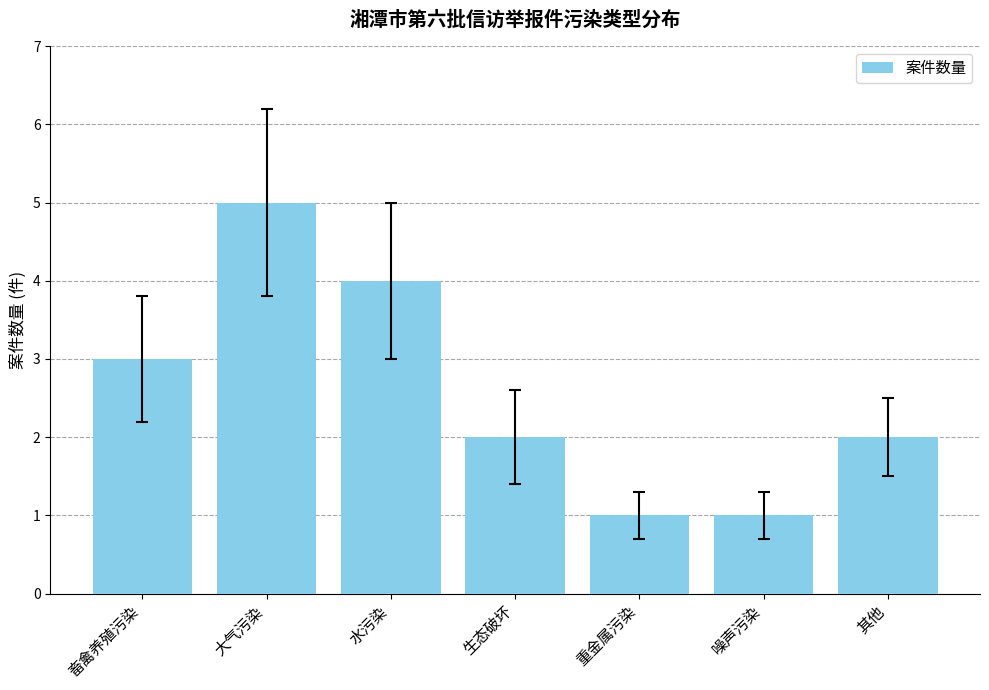

How many bars are there in total?

7